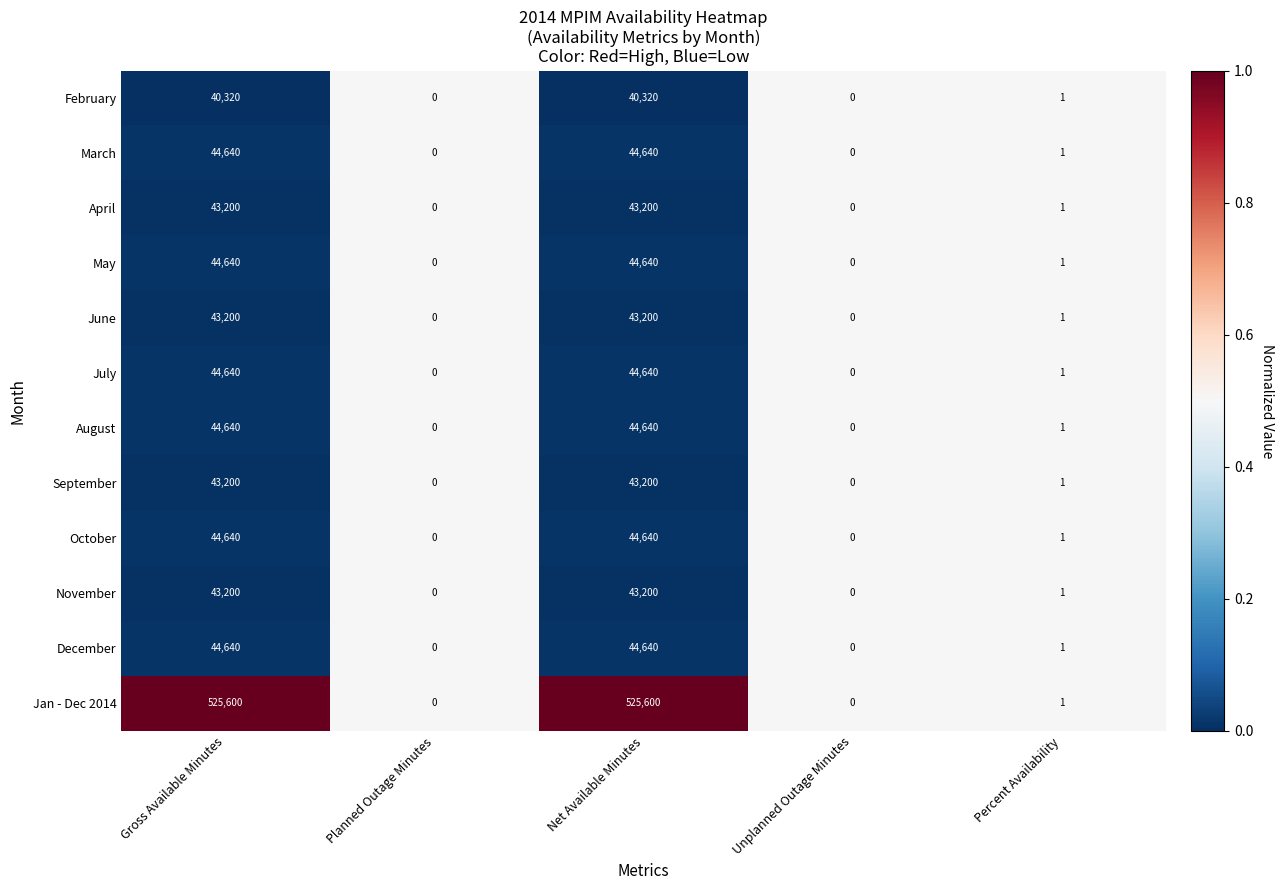

What is the difference between the December values at Gross Available Minutes and Percent Availability?

44639